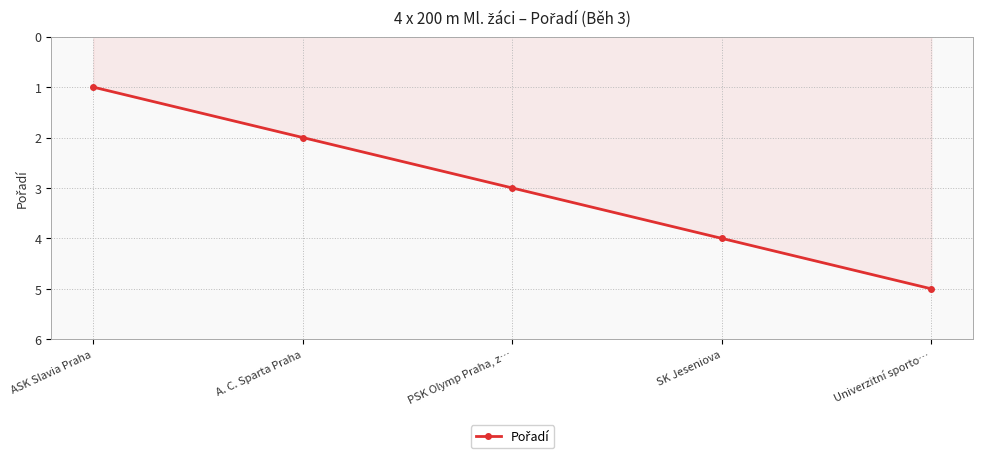

Which label corresponds to the smallest value in the chart?

ASK Slavia Praha